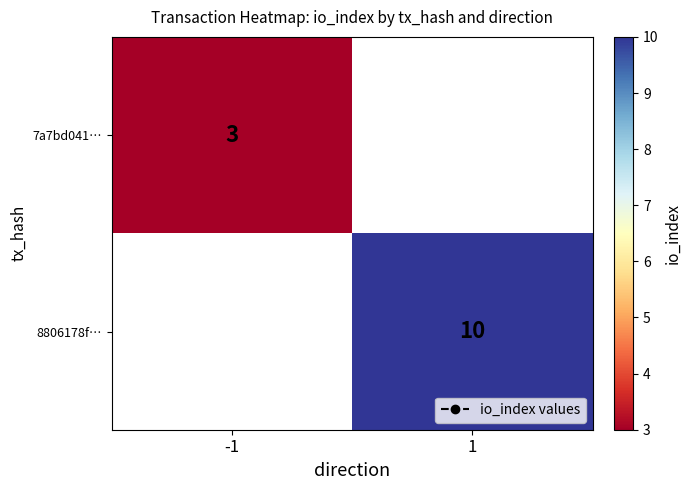

Which has a higher value, -1 or 1?

1